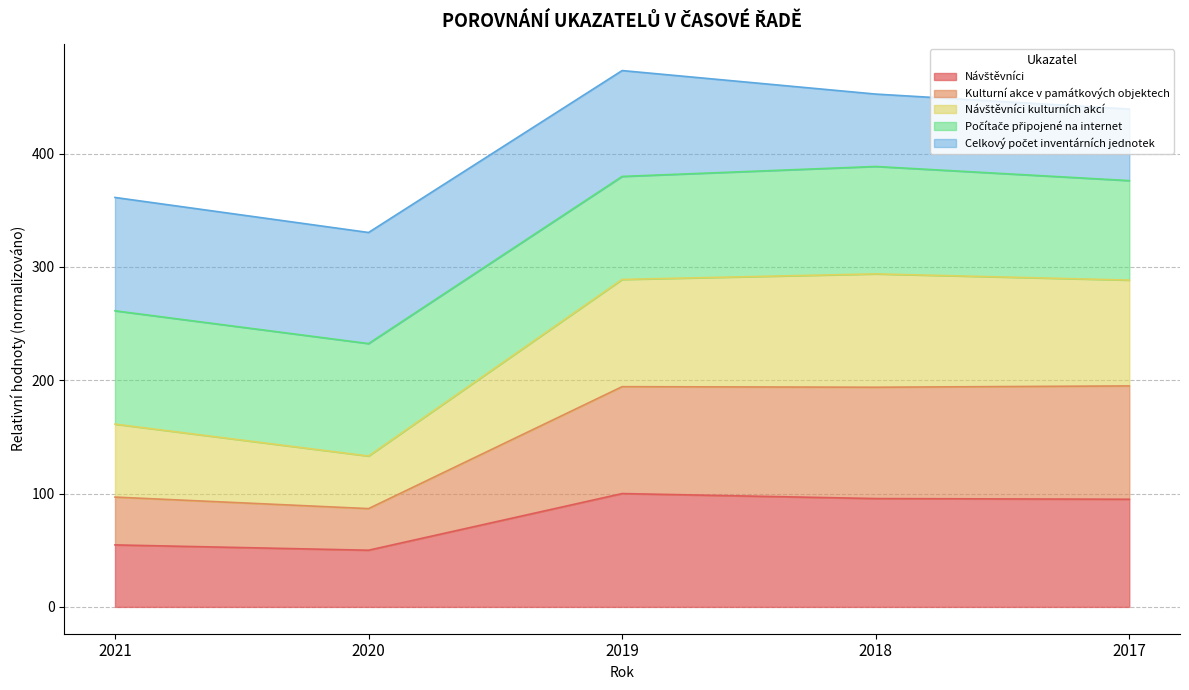

Which label corresponds to the largest value in the chart?

2018